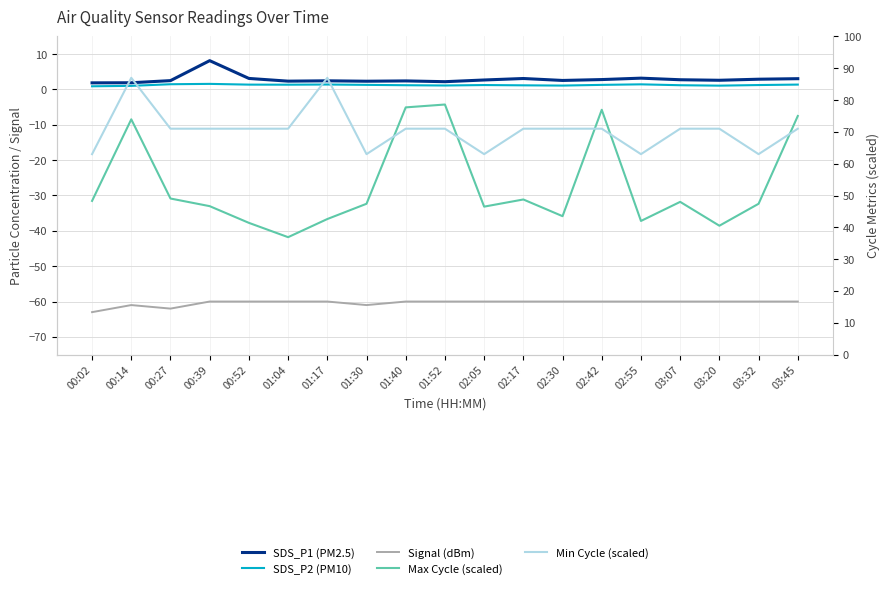

True or false: Signal (dBm) and SDS_P2 (PM10) cross at least once.

False